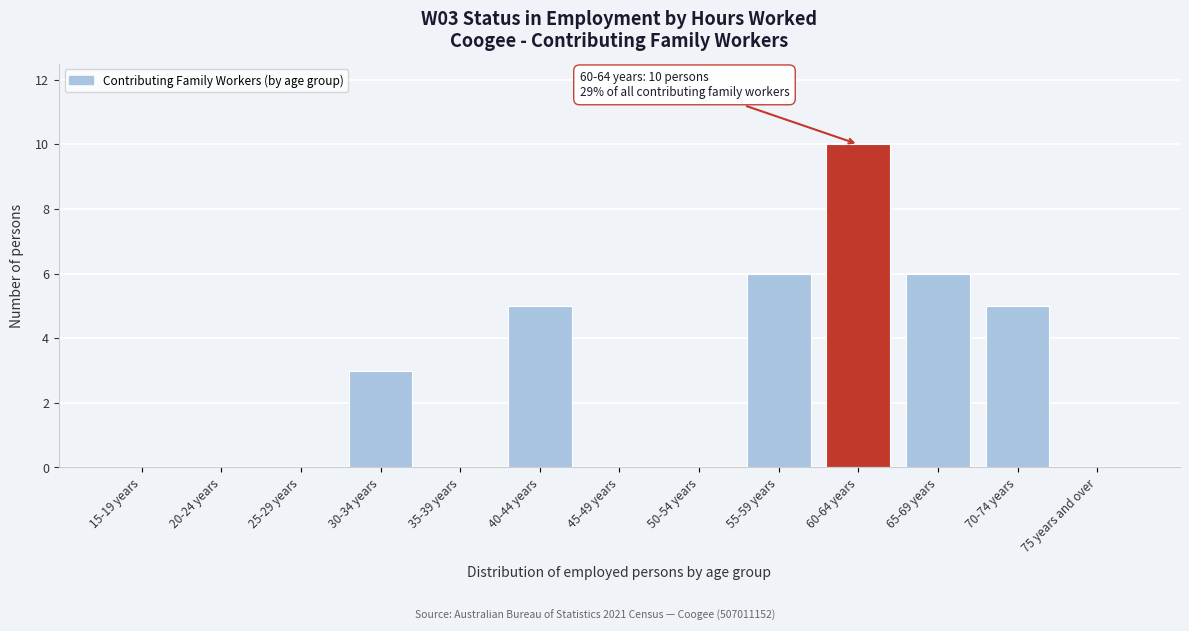

Reading left to right, extract all data points from this chart.

15-19 years=0	20-24 years=0	25-29 years=0	30-34 years=3	35-39 years=0	40-44 years=5	45-49 years=0	50-54 years=0	55-59 years=6	60-64 years=10	65-69 years=6	70-74 years=5	75 years and over=0